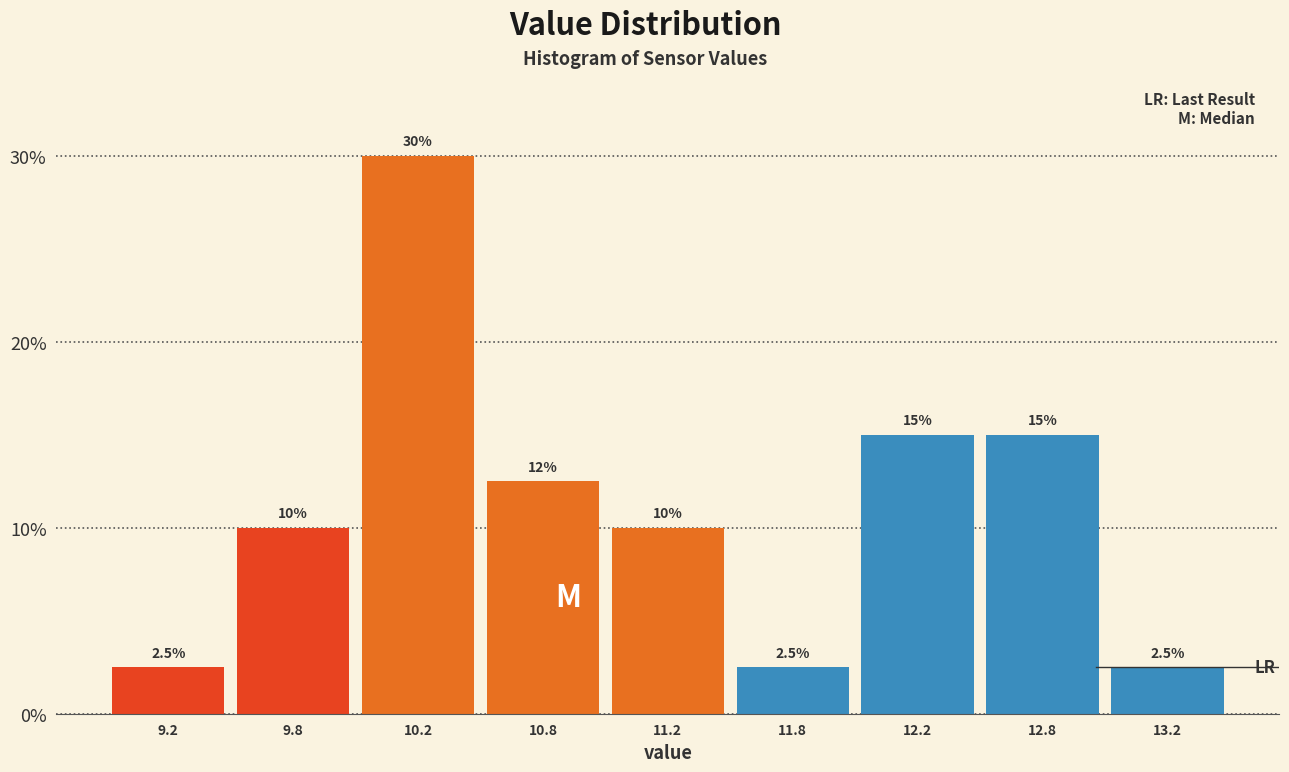

Reading left to right, transcribe all the data shown in this chart.

2.5	10.0	30.0	12.5	10.0	2.5	15.0	15.0	2.5